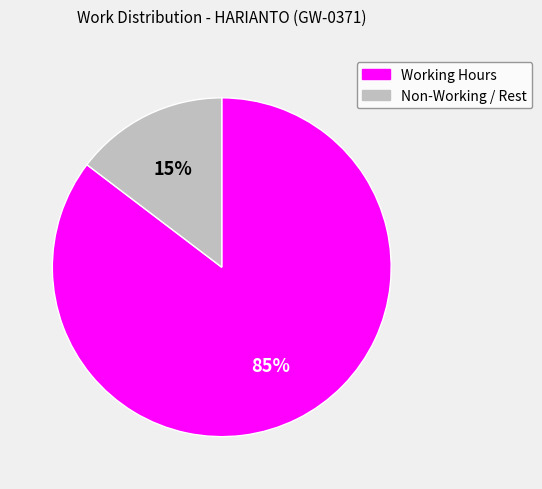

How many slices are in this pie chart?

2